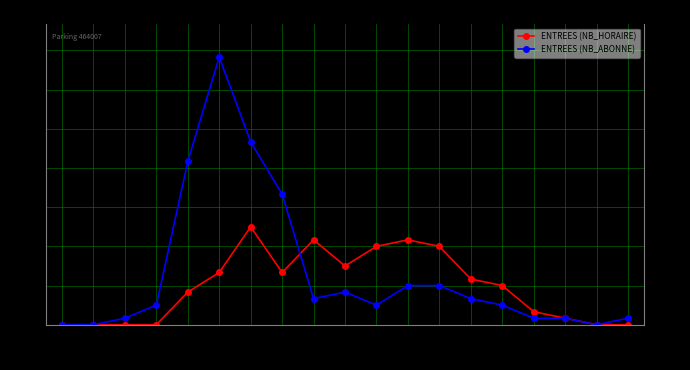

Read the ENTREES (NB_HORAIRE) value at 8.

15